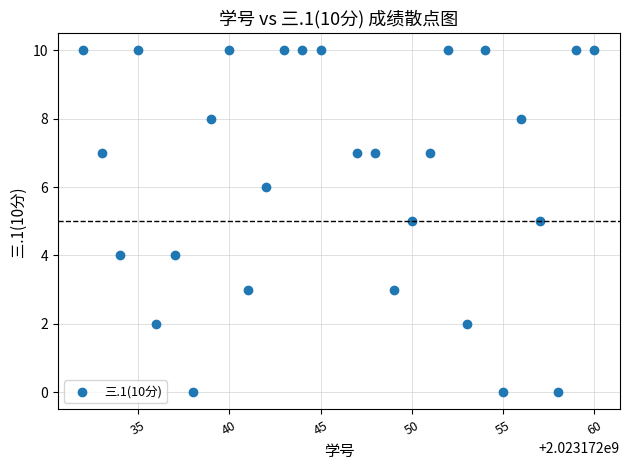

What is the range of X values (max minus min)?

28